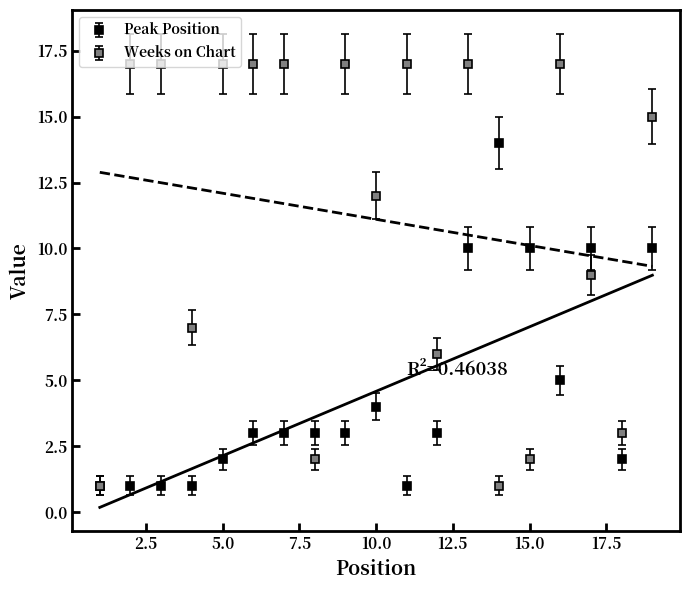

What is the value of the Peak Position point at the 14th from the left?

14.0